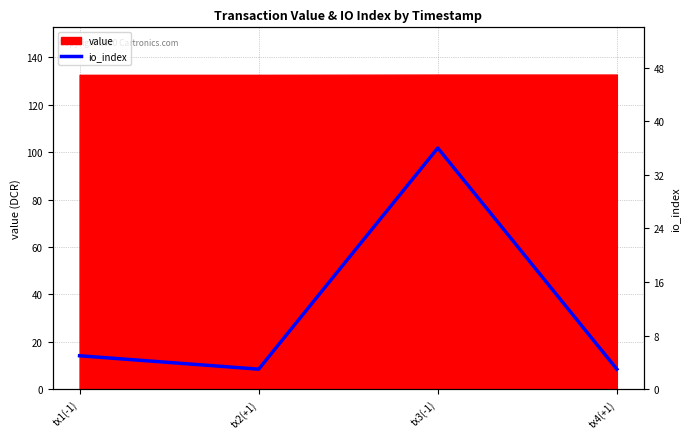

What is the minimum value for value?

132.6